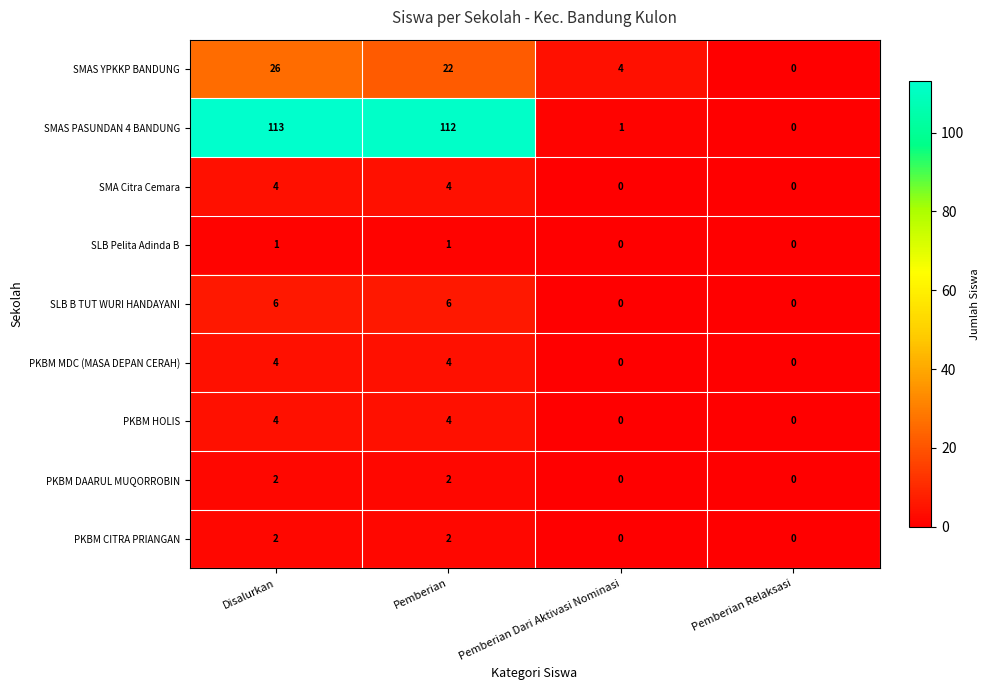

How many categories are shown in the chart?

4